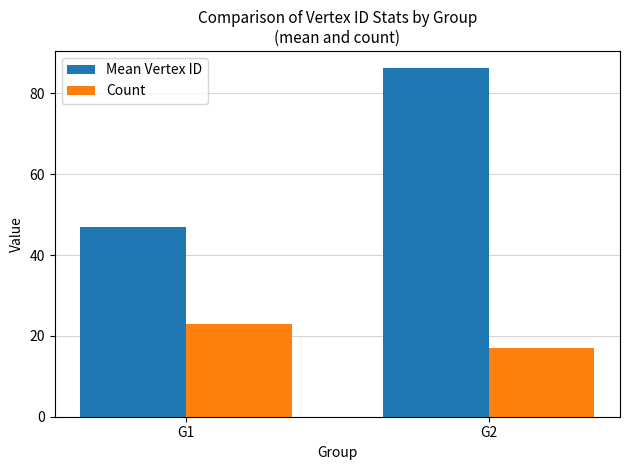

Reading left to right, extract all data points from this chart.

Mean Vertex ID: 47.0	86.2
Count: 23.0	17.0